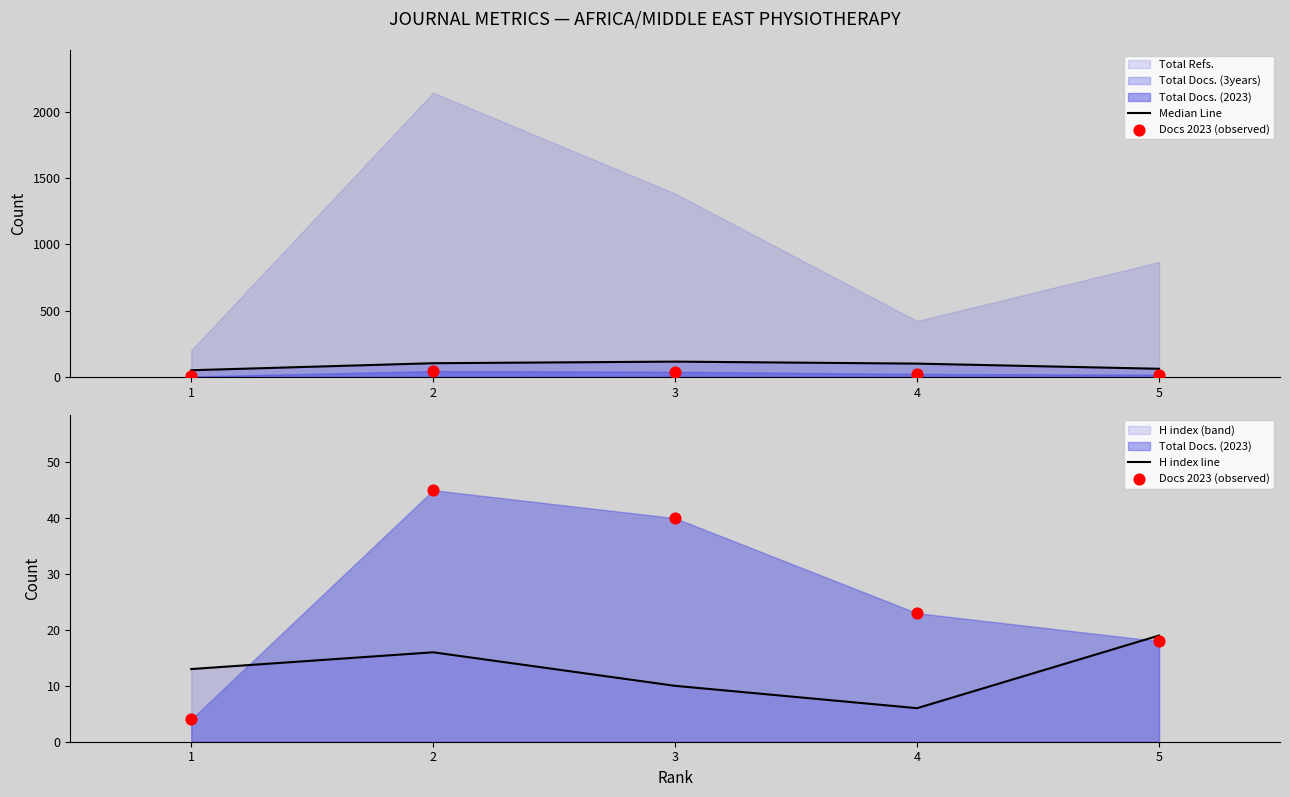

Is it true that H index line equals 19 at 5?

True